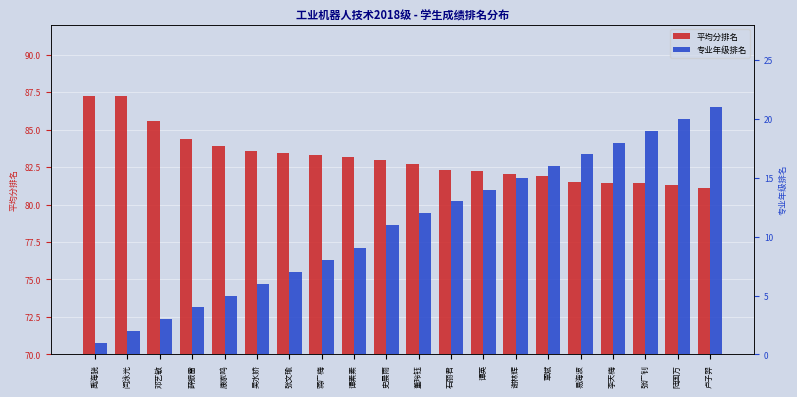

Rank the series at 史晨雨 from lowest to highest value.

专业年级排名, 平均分排名